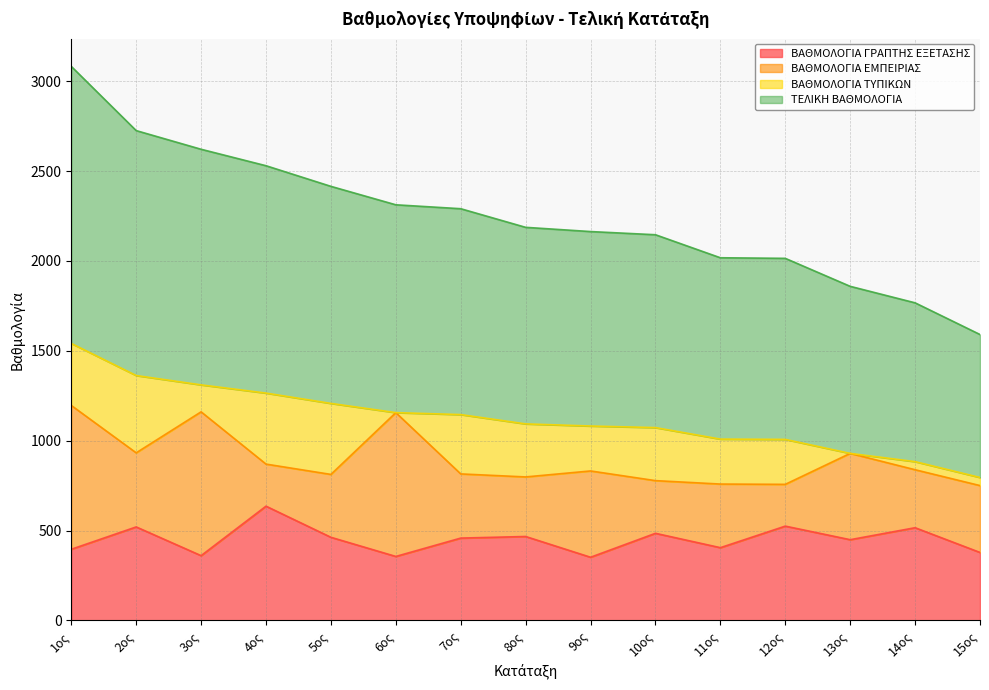

What is the highest value of the ΒΑΘΜΟΛΟΓΙΑ ΓΡΑΠΤΗΣ ΕΞΕΤΑΣΗΣ series?

635.8